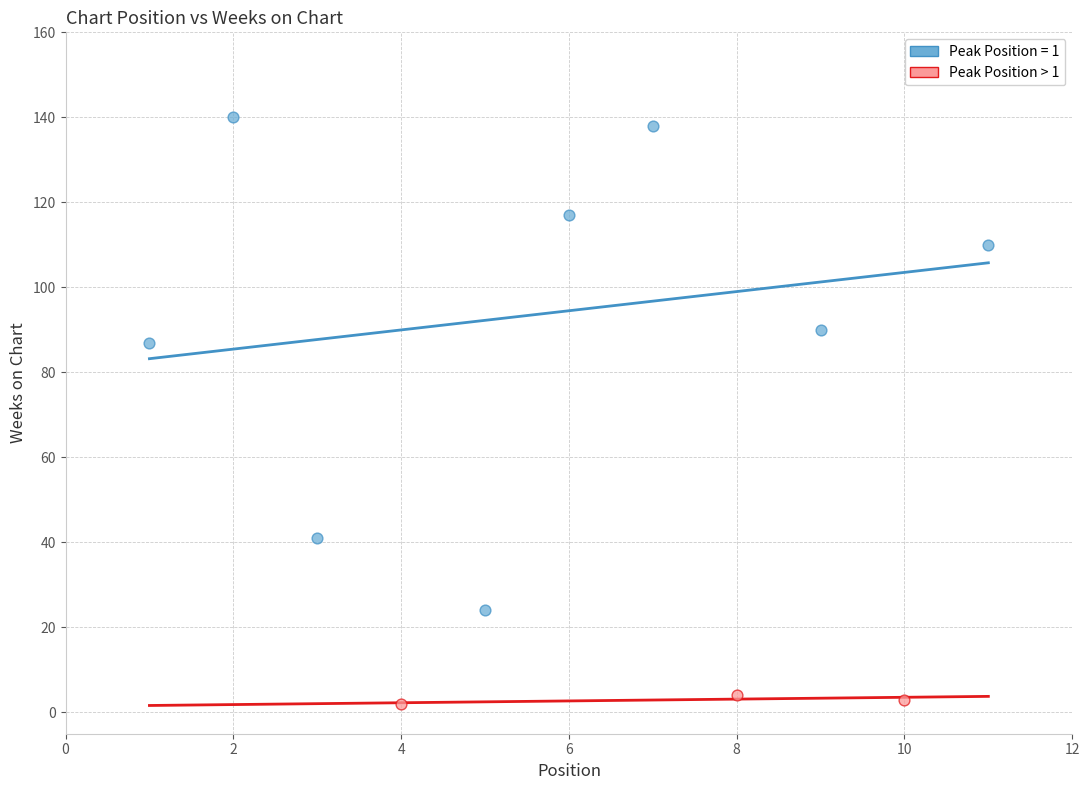

Which series contains the highest Y value?

Peak Position = 1